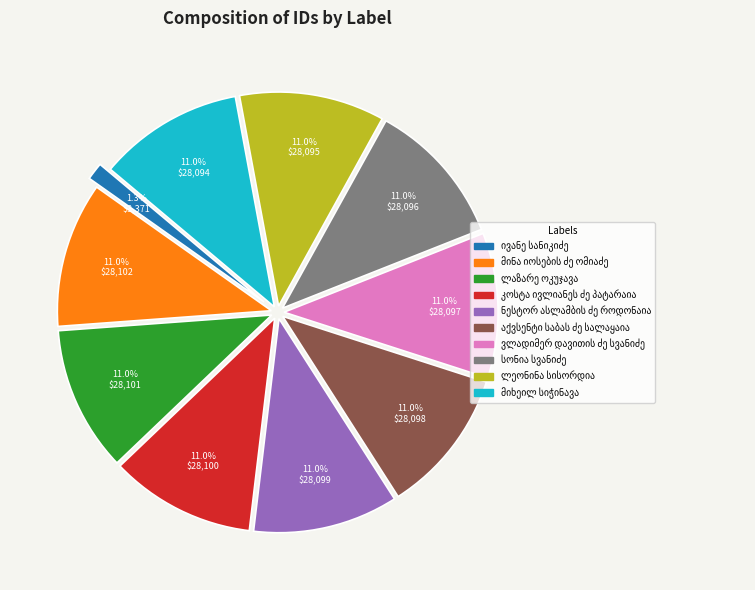

Does any single category account for the majority?

No